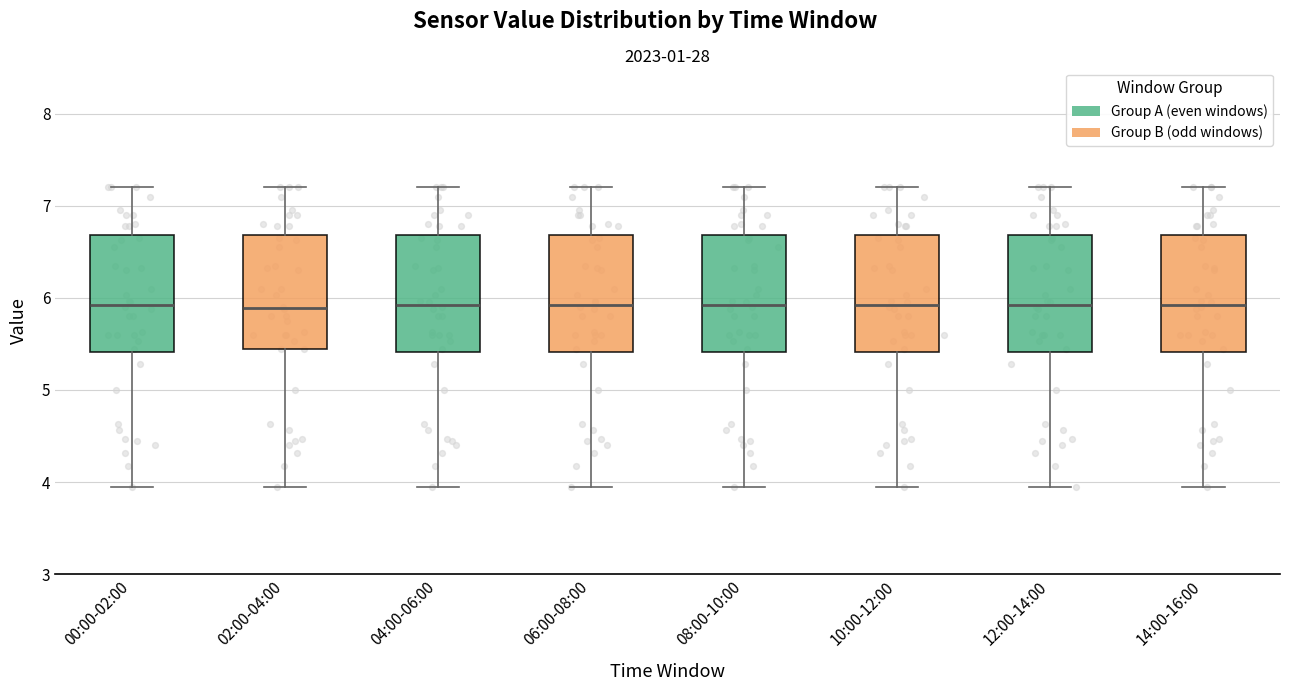

Reading left to right, read every box against the y-axis: the position of its median line, the range the box covers, and the ends of its whiskers. The values are not printed on the chart, so give them approximately, as read against the axis.

00:00-02:00: median 5.9, box 5.4 to 6.7, whiskers 4.0 to 7.2
02:00-04:00: median 5.9, box 5.5 to 6.7, whiskers 4.0 to 7.2
04:00-06:00: median 5.9, box 5.4 to 6.7, whiskers 4.0 to 7.2
06:00-08:00: median 5.9, box 5.4 to 6.7, whiskers 4.0 to 7.2
08:00-10:00: median 5.9, box 5.4 to 6.7, whiskers 4.0 to 7.2
10:00-12:00: median 5.9, box 5.4 to 6.7, whiskers 4.0 to 7.2
12:00-14:00: median 5.9, box 5.4 to 6.7, whiskers 4.0 to 7.2
14:00-16:00: median 5.9, box 5.4 to 6.7, whiskers 4.0 to 7.2